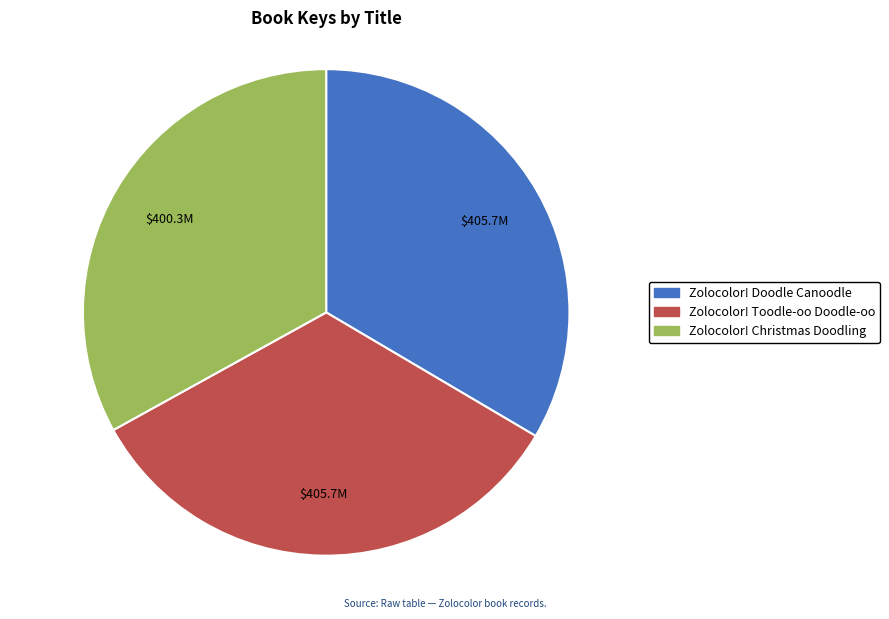

How many segments does this pie chart have?

3